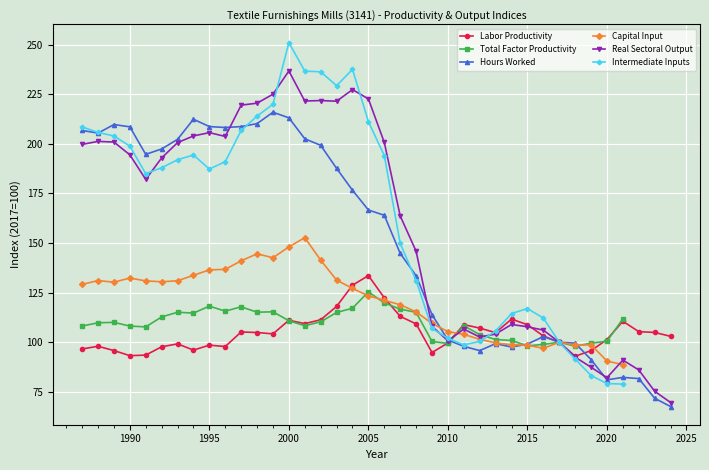

What is the sum of all Hours Worked values?

5759.1